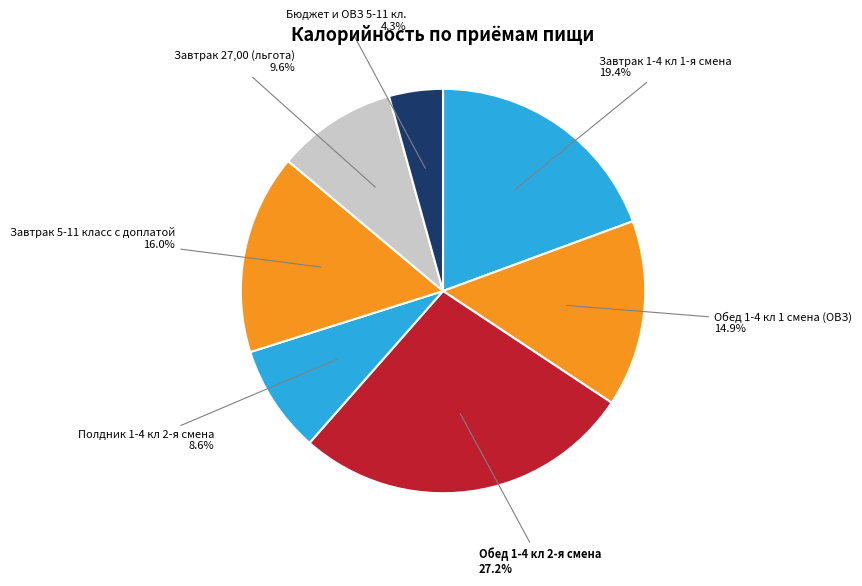

To the nearest percent, what is the combined percentage of Завтрак 27,00 (льгота) and Завтрак 1-4 кл 1-я смена?

29%